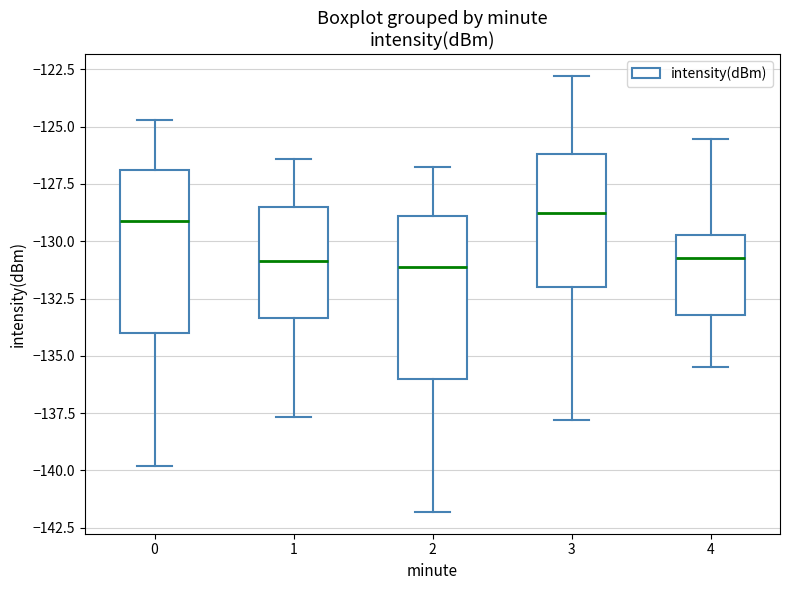

Where does the upper whisker of the box at x = 0 end on the y-axis? The values are not printed on the chart, so give them approximately, as read against the axis.

-124.5